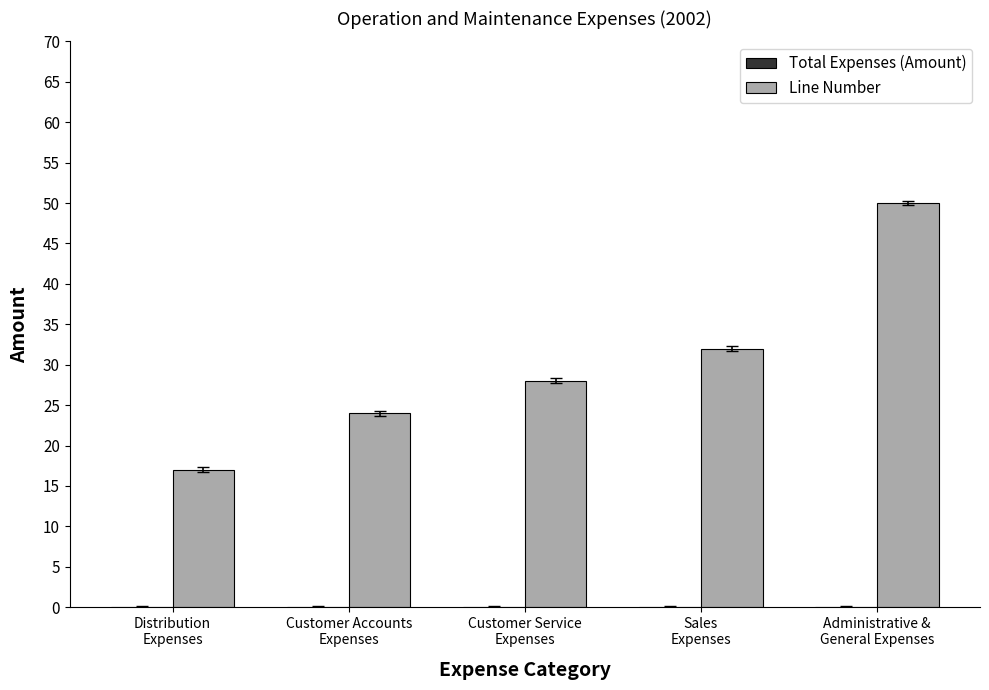

Which has a higher value, Sales
Expenses or Customer Accounts
Expenses?

Sales
Expenses